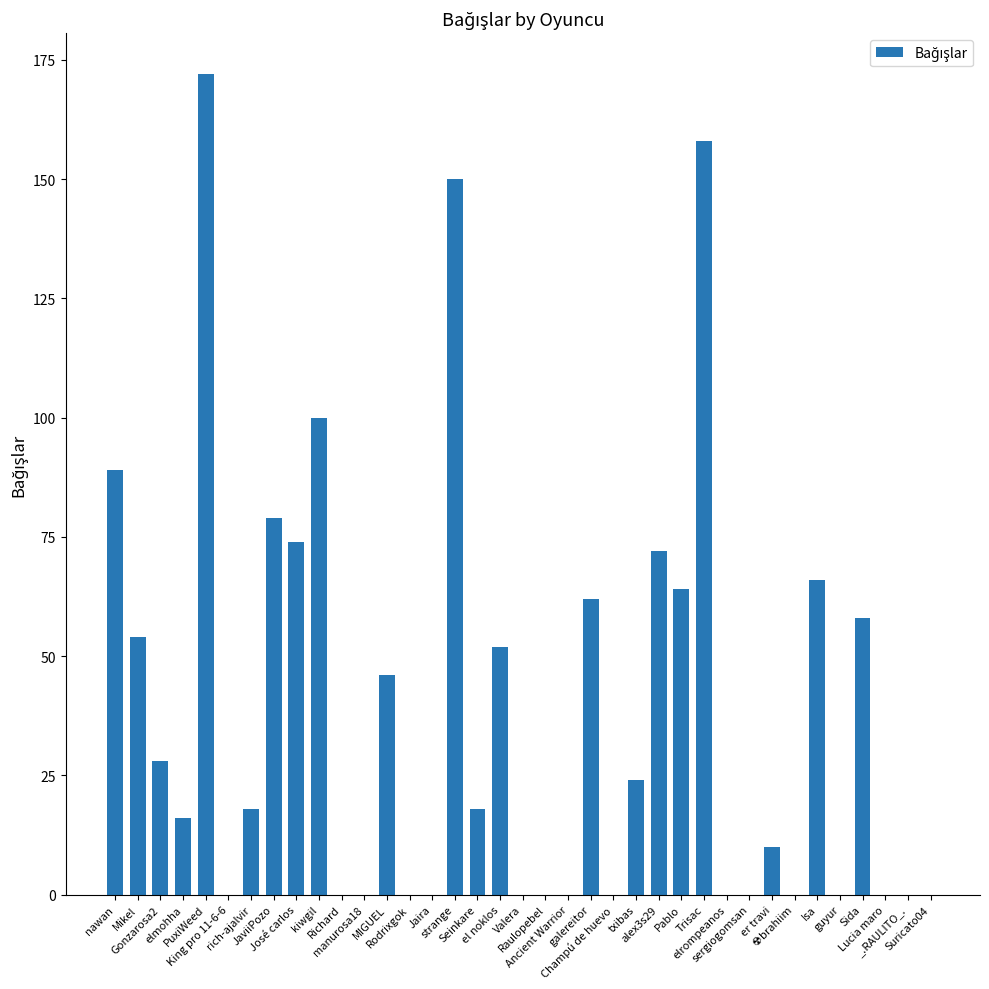

Count the number of categories in the chart.

37